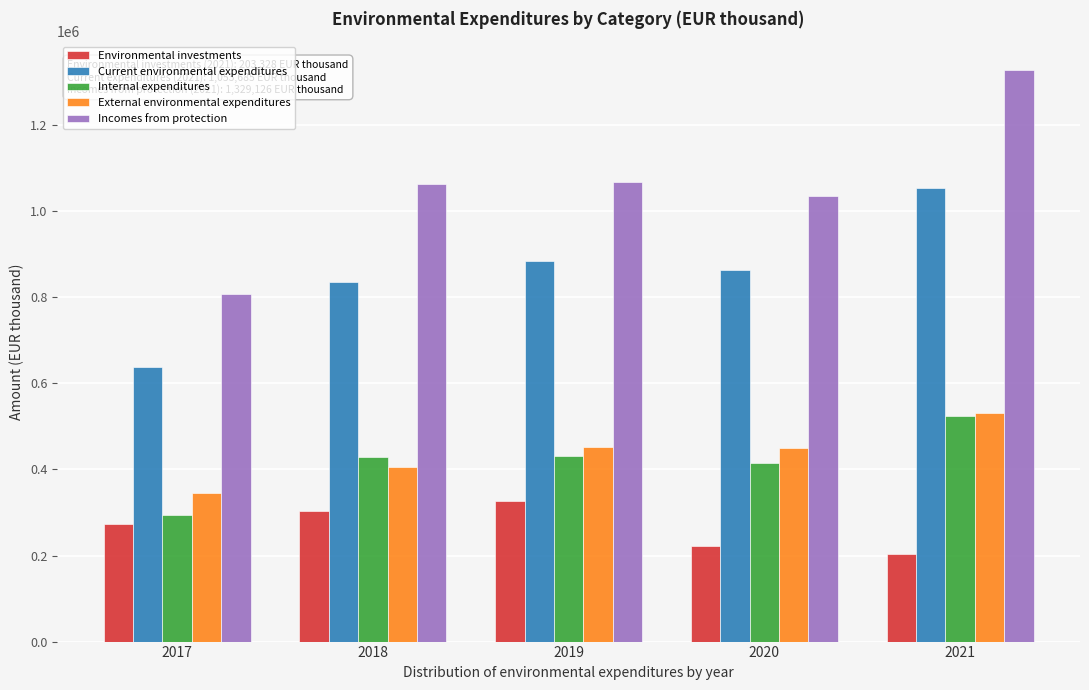

What is the total value across all series at 2017?

2360810